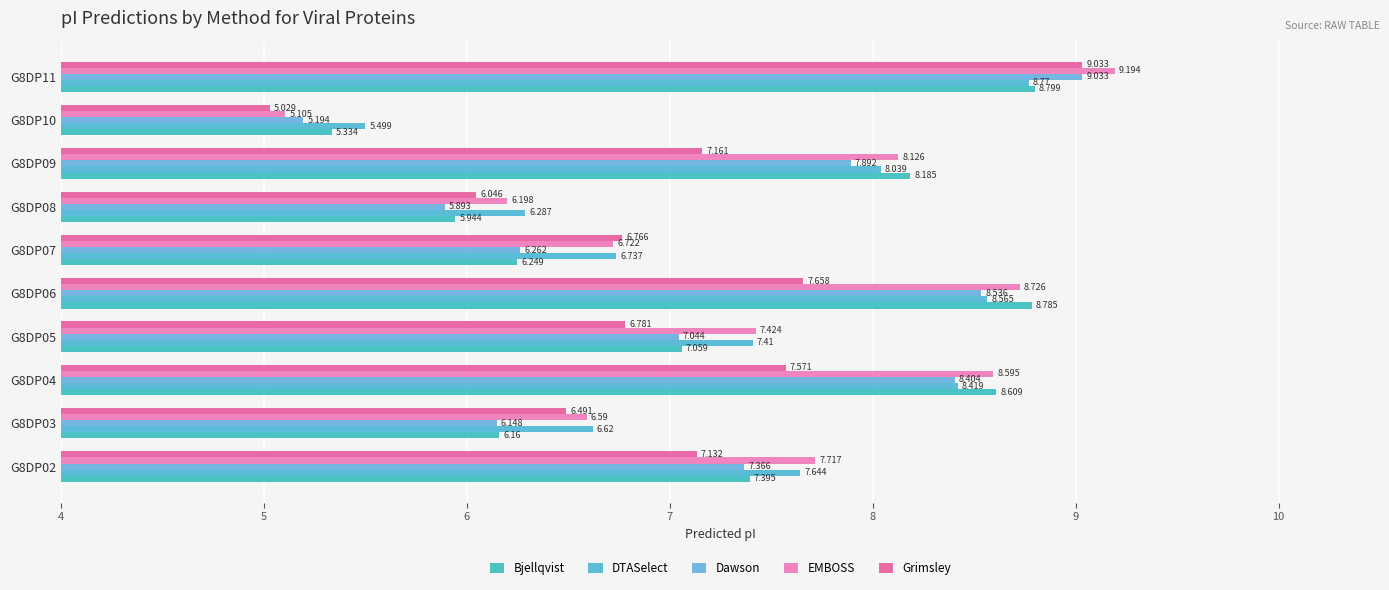

At which category is the sum across all series the highest?

G8DP11